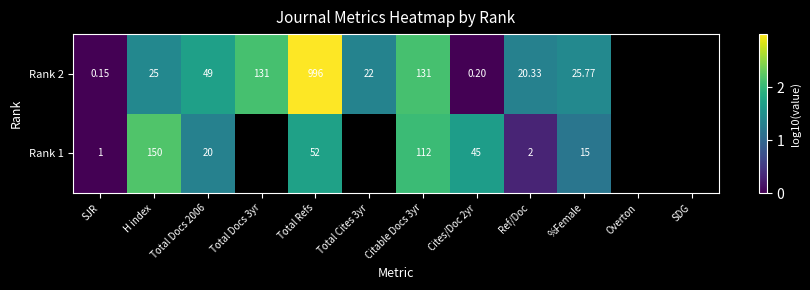

Is the value of Rank 2 at %Female greater than the value of Rank 1 at Total Refs?

No